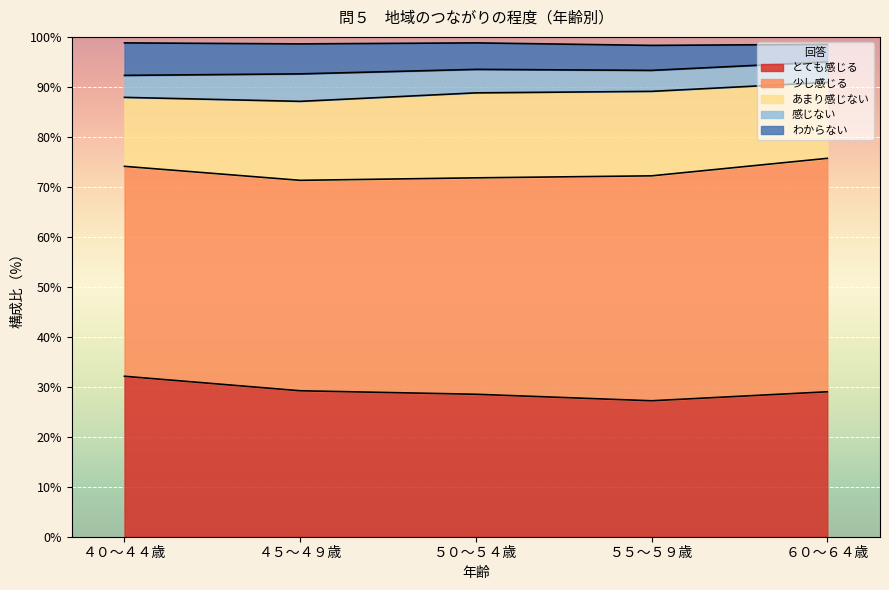

The value of あまり感じない at ４５～４９歳 is 9.6. True or false?

False